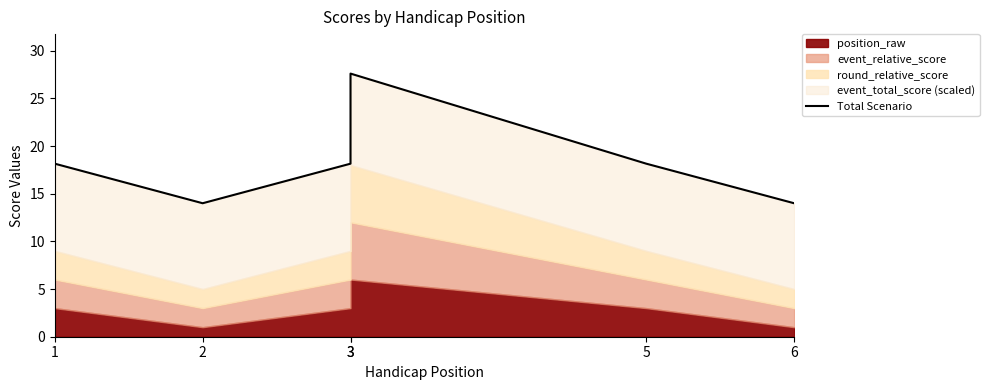

Does the chart display data point markers on the line(s)?

No